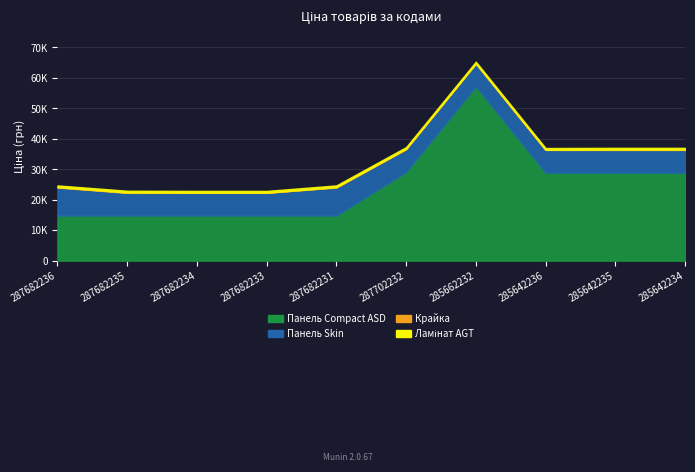

What is the label of the 8th point from the right?

287682234